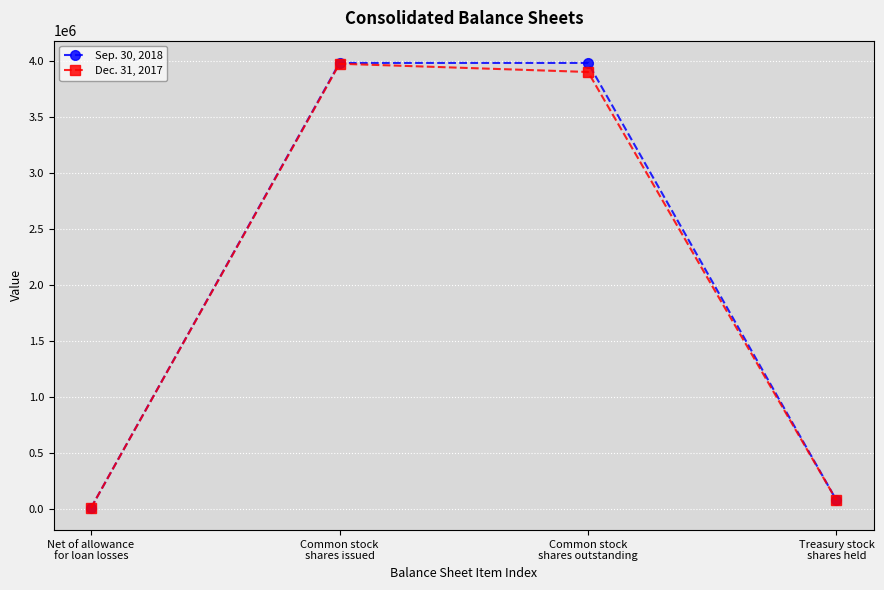

What is the difference between the Dec. 31, 2017 values at Treasury stock
shares held and Net of allowance
for loan losses?

67444